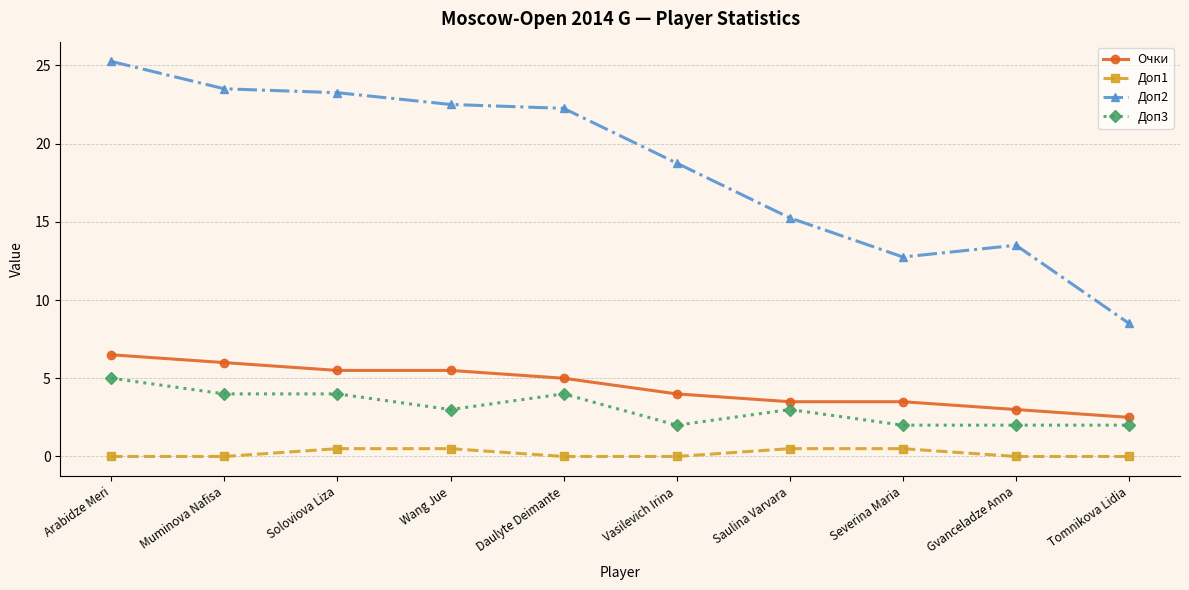

What is the sum of the Доп2 values at Soloviova Liza and Wang Jue?

45.8